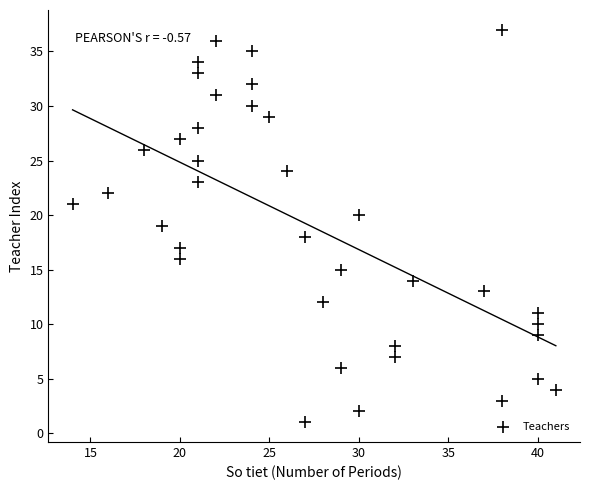

What is the range of X values (max minus min)?

27